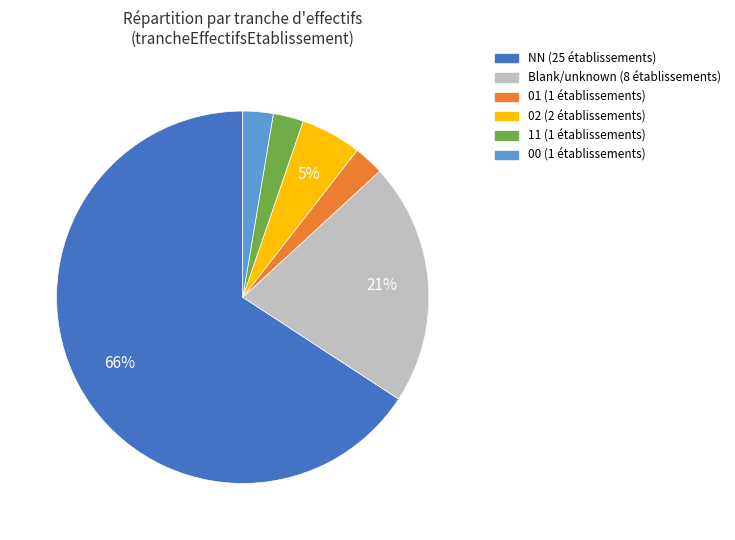

Does any single category account for the majority?

Yes